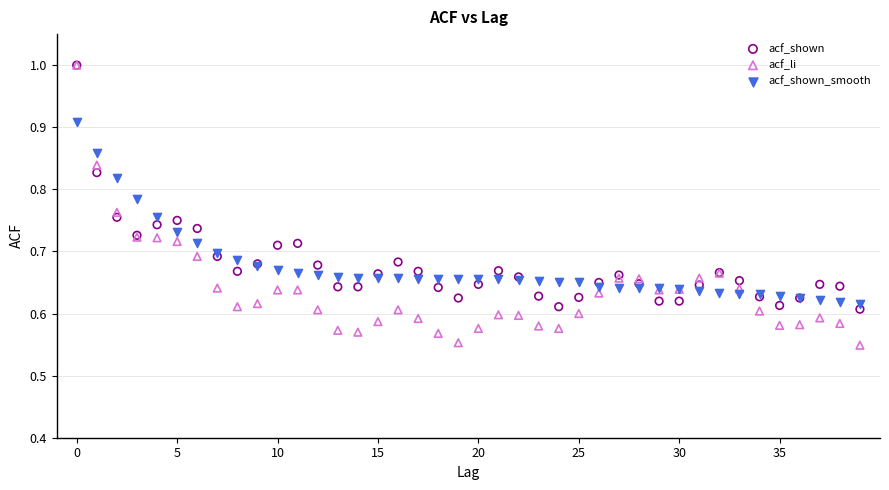

What are all the series names shown in the legend?

acf_shown, acf_li, acf_shown_smooth